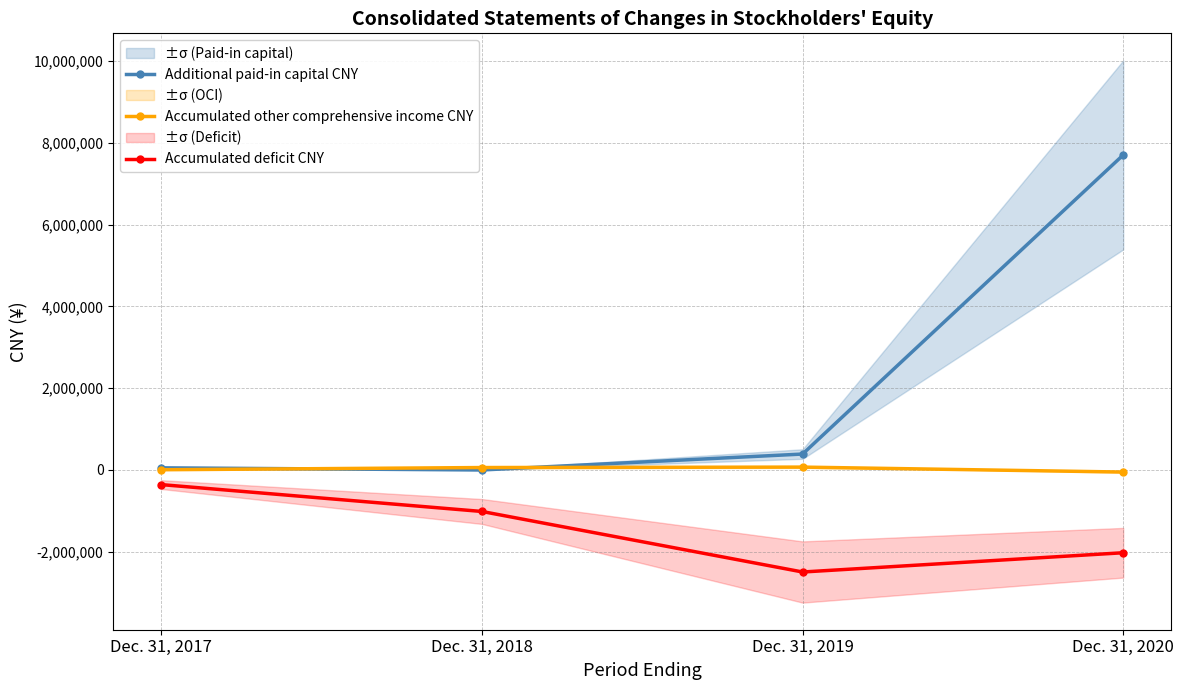

Which label corresponds to the smallest value in the chart?

Dec. 31, 2019